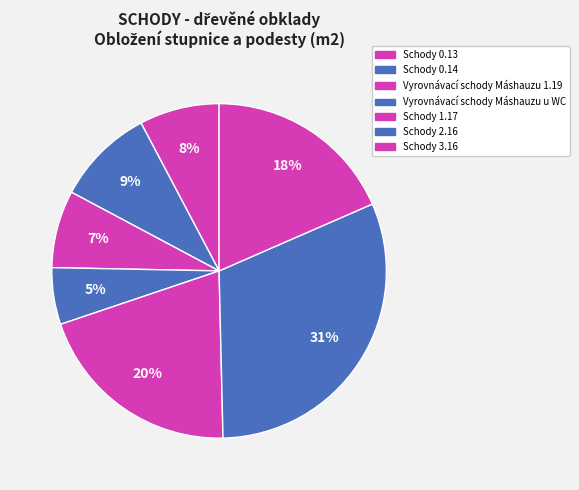

Count the number of slices in the pie.

7